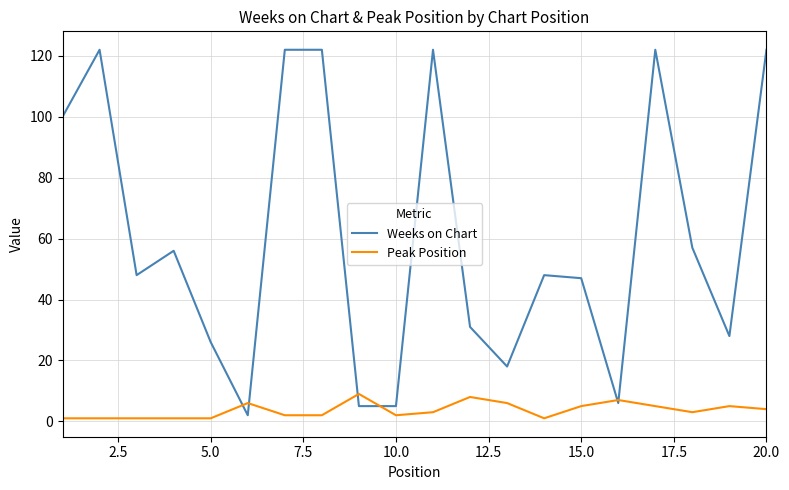

What are all the series names shown in the legend?

Weeks on Chart, Peak Position